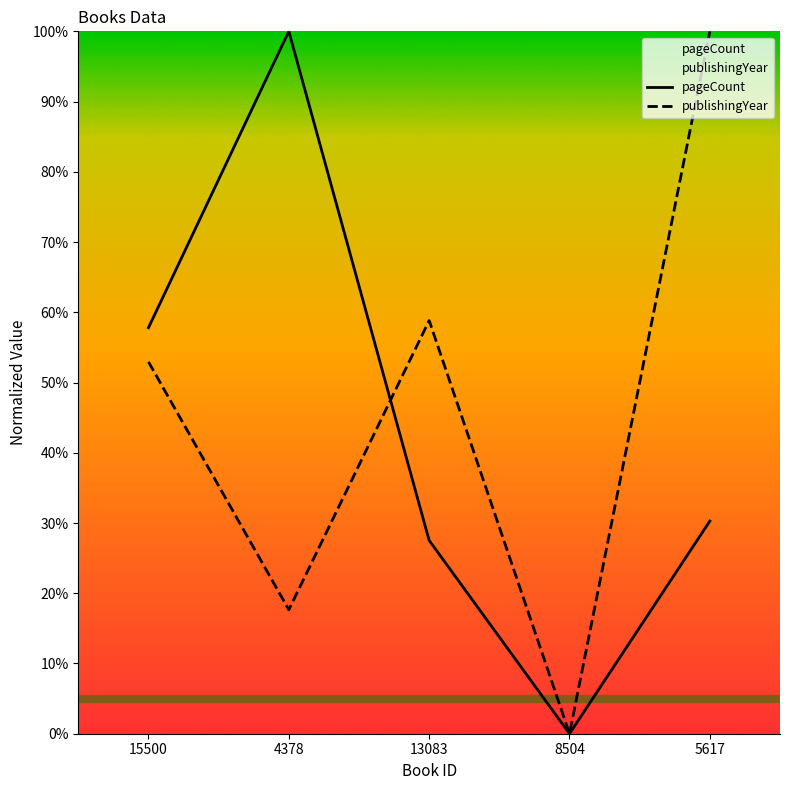

What position from the left is 4378?

2